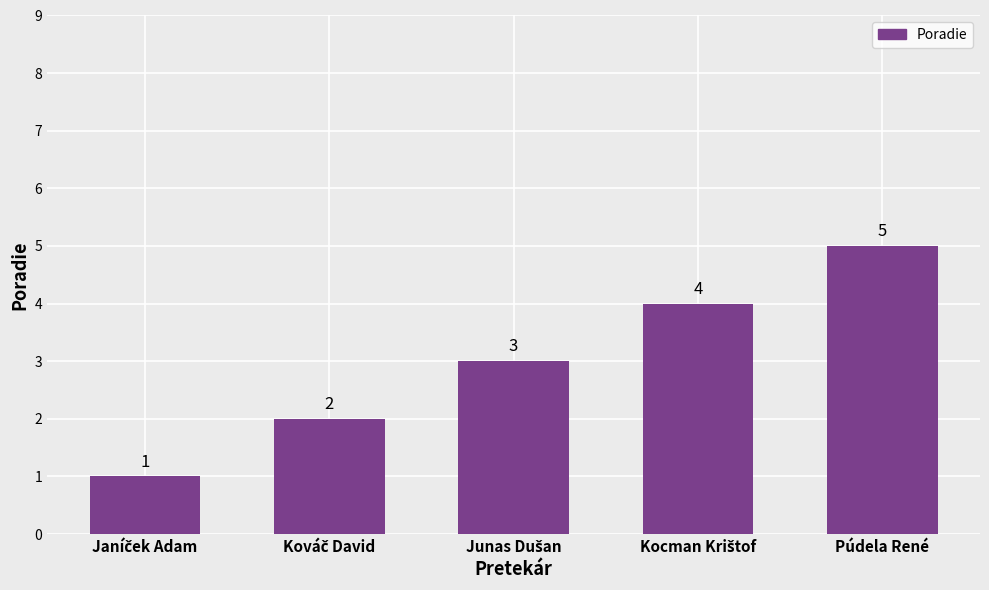

Does the chart contain stacked bars?

No